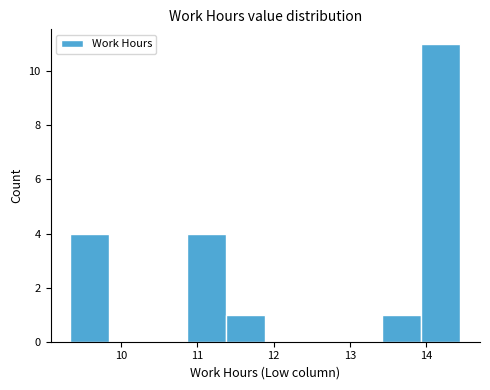

Reading left to right, list every bar in this chart as the range it spans on the x-axis followed by its height. Neither the bar edges nor the heights are printed on the chart, so give them approximately, as read against the axes.

9.3 to 9.8: 4
9.8 to 10.4: 0
10.4 to 10.9: 0
10.9 to 11.4: 4
11.4 to 11.9: 1
11.9 to 12.4: 0
12.4 to 12.9: 0
12.9 to 13.4: 0
13.4 to 13.9: 1
13.9 to 14.5: 11